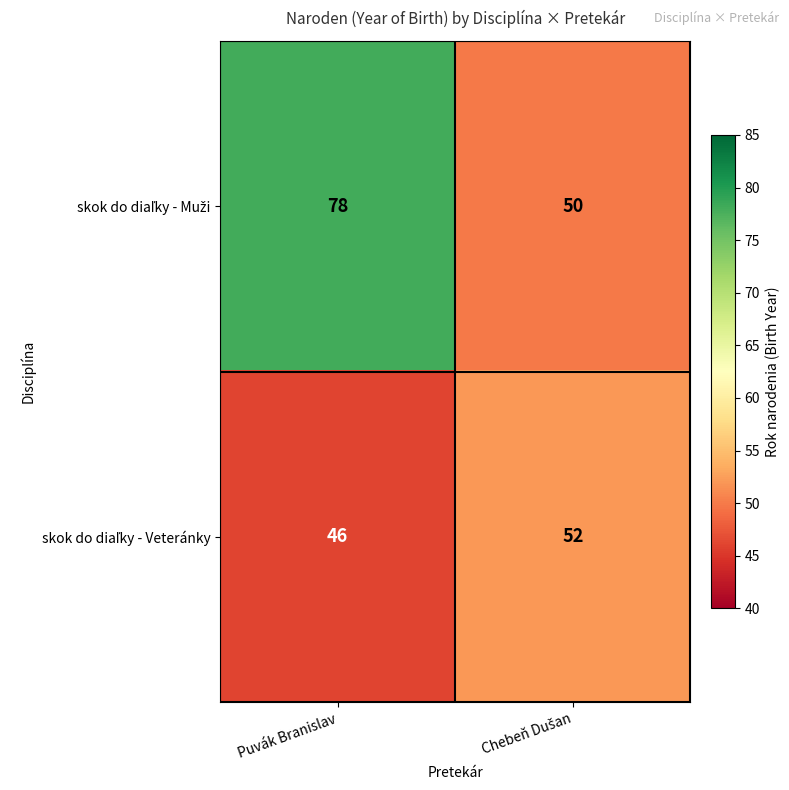

What is the total value across all series at Puvák Branislav?

124